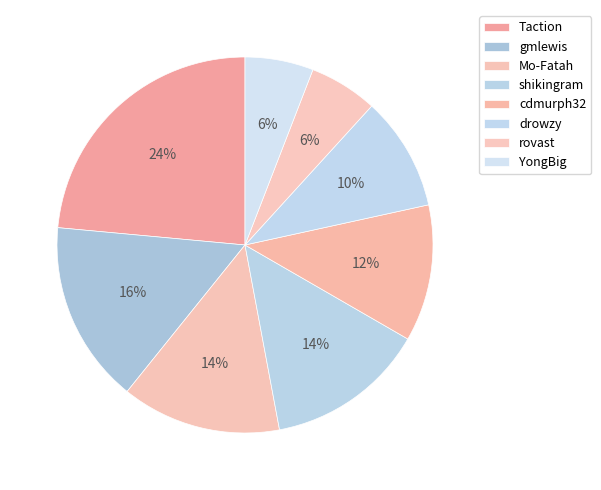

To the nearest percent, what portion does Taction represent?

24%